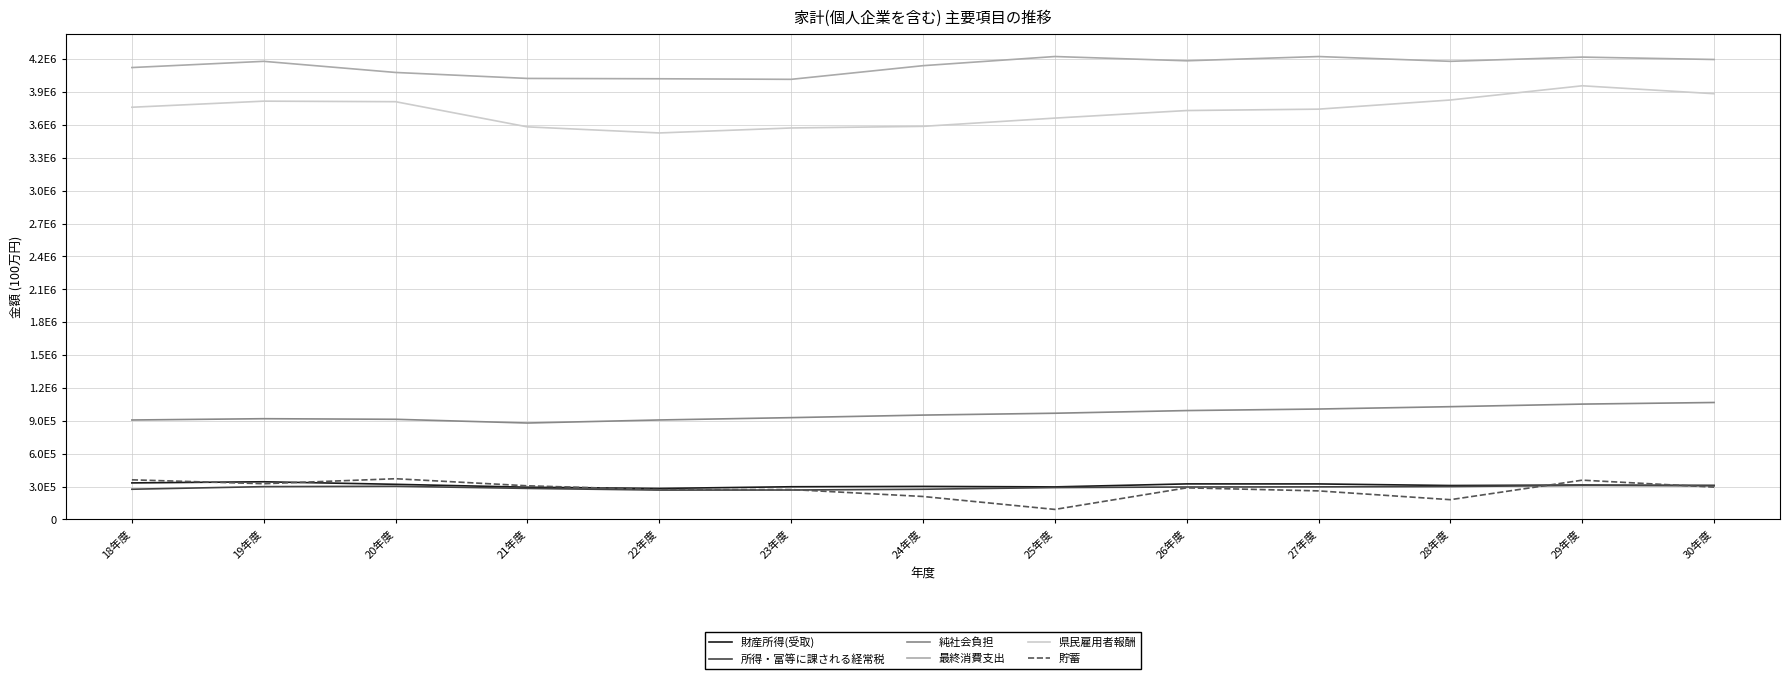

True or false: 所得・富等に課される経常税 and 県民雇用者報酬 intersect in this chart.

False